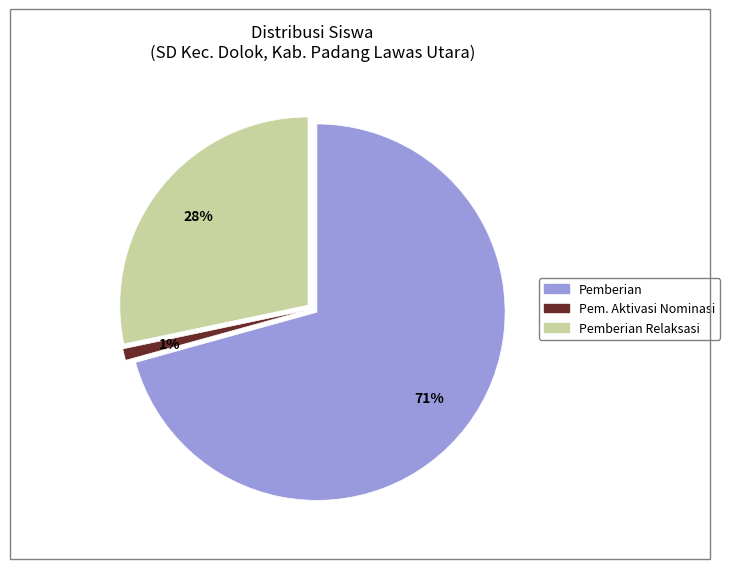

To the nearest percent, what is the difference between the largest and smallest slice percentages?

70%